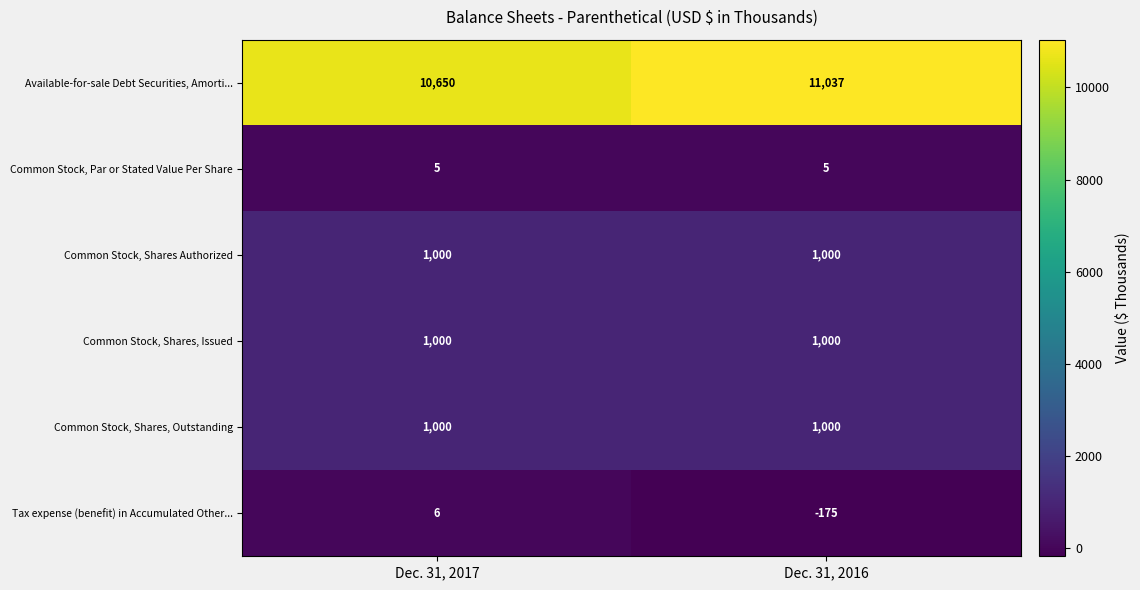

At which category is the sum across all series the highest?

Dec. 31, 2016